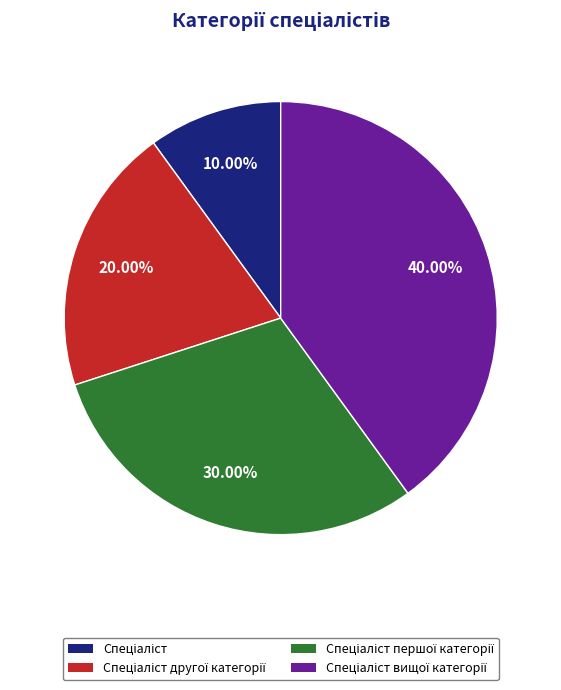

Count the number of slices in the pie.

4